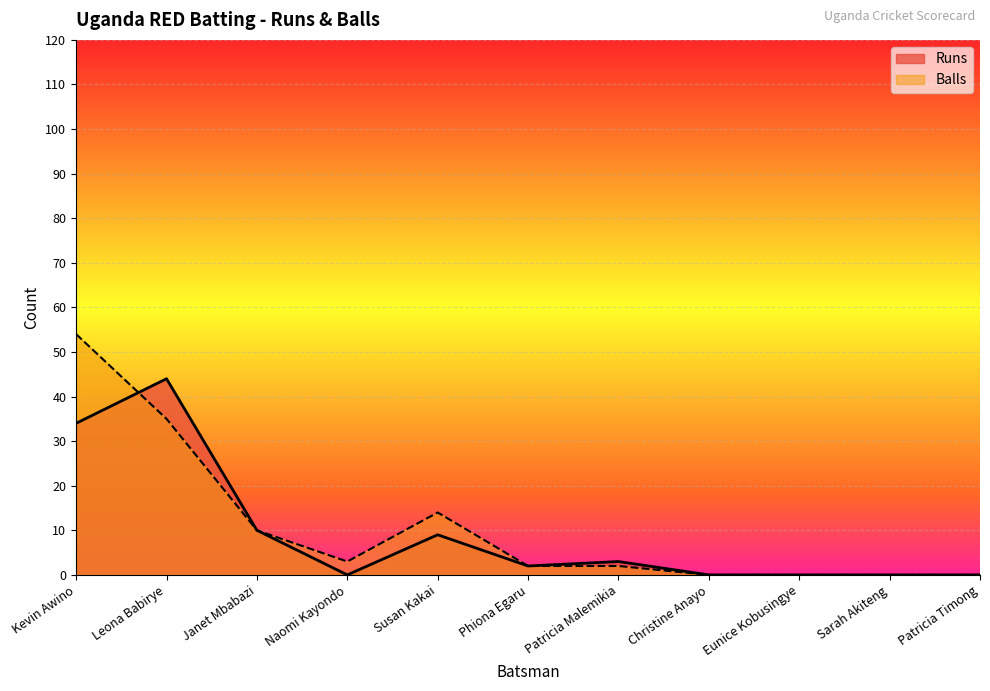

How many times do Runs and Balls cross each other?

1